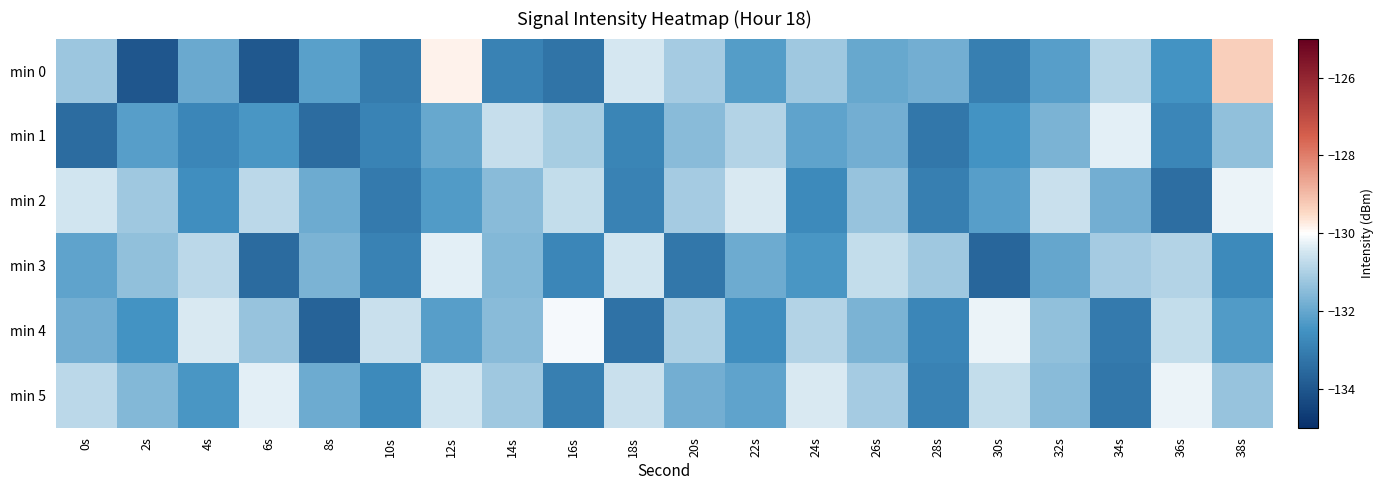

List the series in order of their peak value, lowest first.

min 1, min 3, min 2, min 5, min 4, min 0